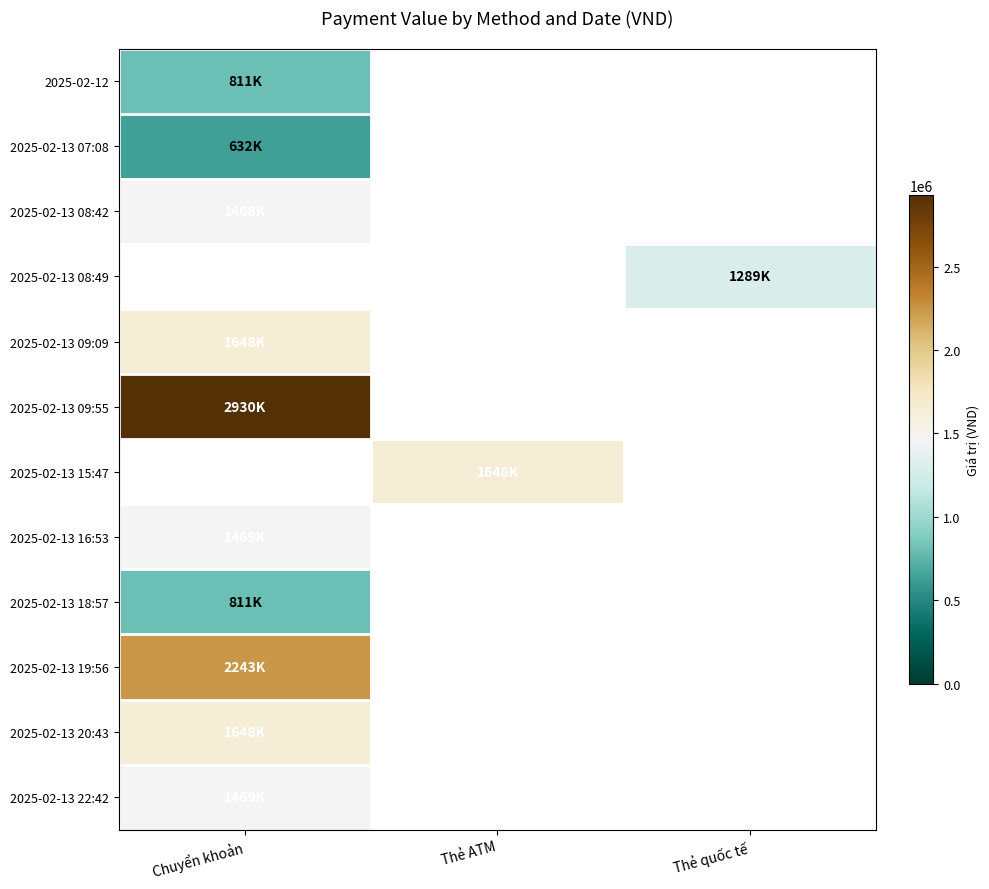

Read the 2025-02-13 18:57 value at Chuyển khoản.

811000.0